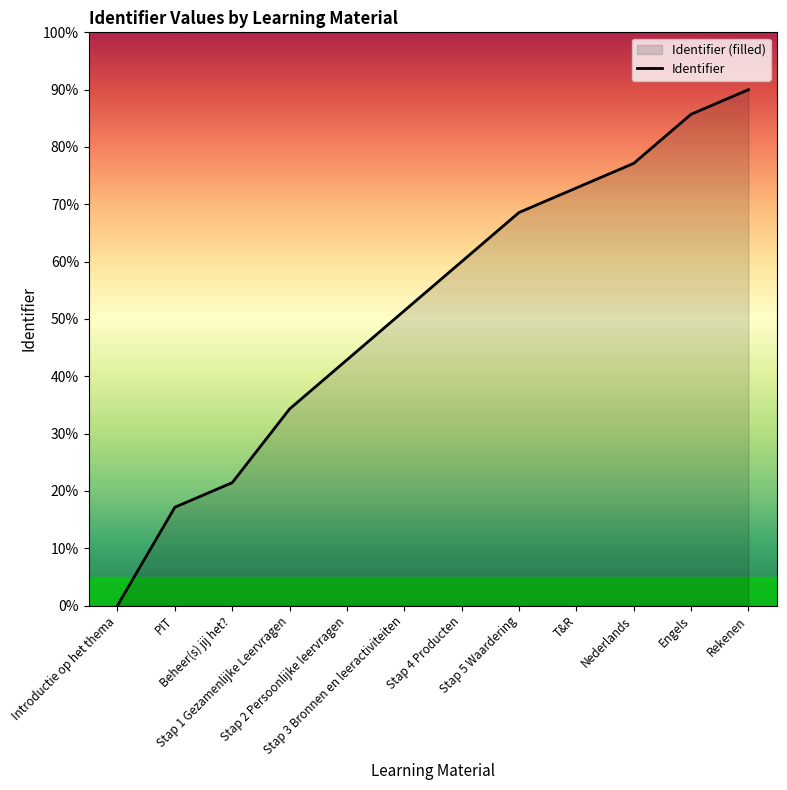

Rank the categories by value from highest to lowest.

Rekenen, Engels, Nederlands, T&R, Stap 5 Waardering, Stap 4 Producten, Stap 3 Bronnen en leeractiviteiten, Stap 2 Persoonlijke leervragen, Stap 1 Gezamenlijke Leervragen, Beheer(s) jij het?, PIT, Introductie op het thema